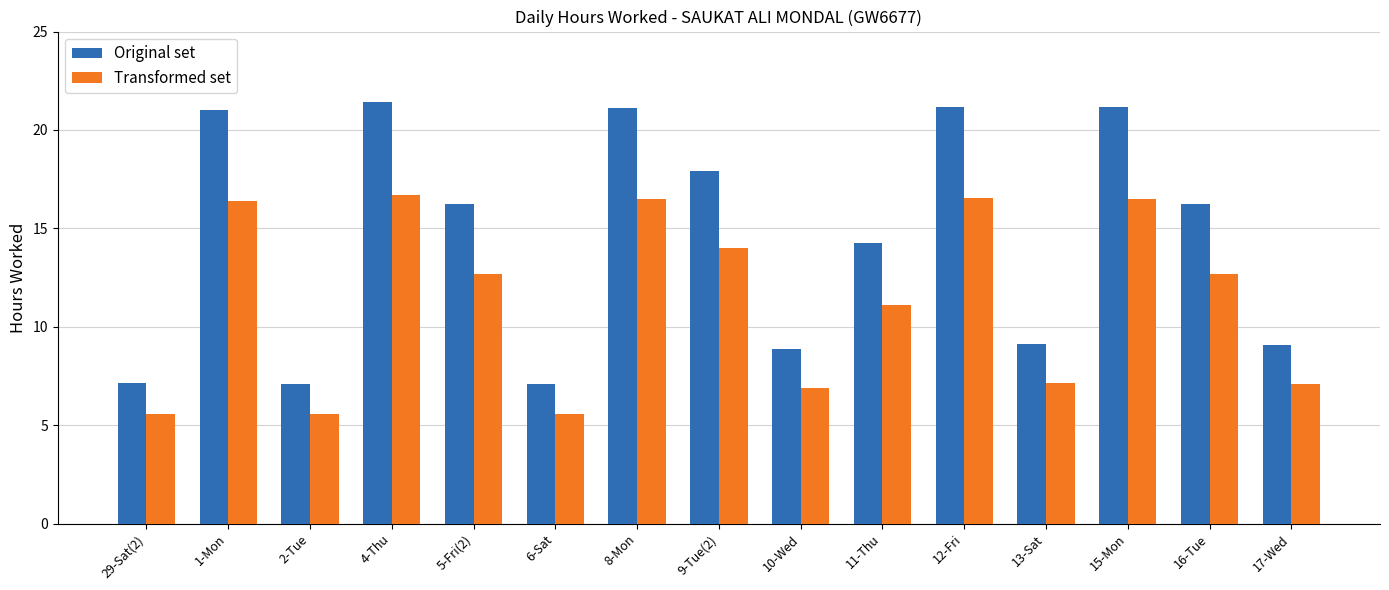

Which series has the largest total across all categories?

Original set